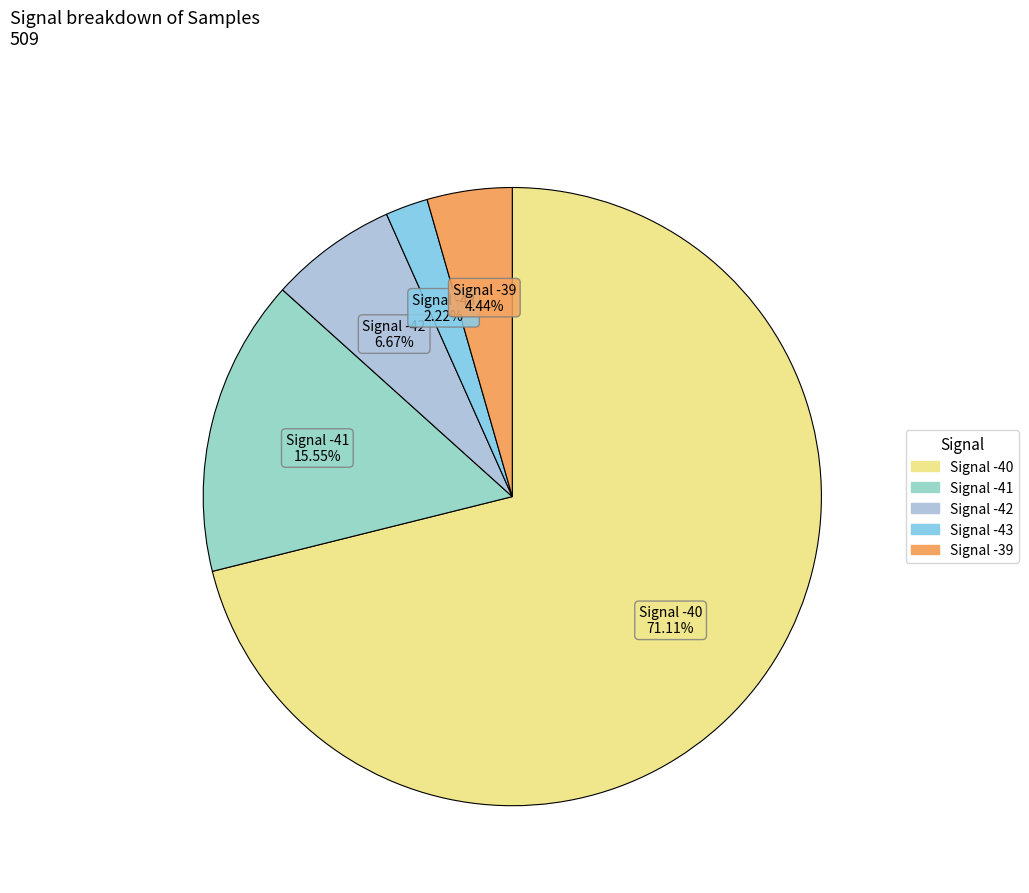

Count the number of slices in the pie.

5